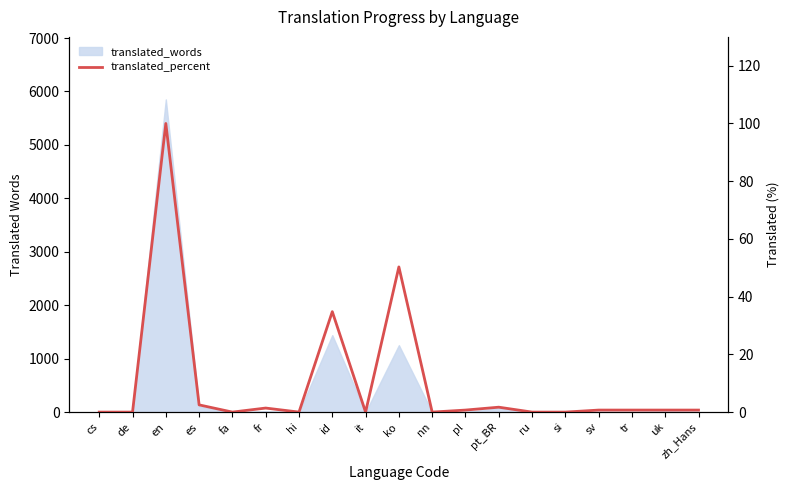

Reading right to left, list all the values displayed in this chart.

zh_Hans=0.7	uk=0.7	tr=0.7	sv=0.7	si=0.0	ru=0.0	pt_BR=1.7	pl=0.7	nn=0.0	ko=50.3	it=0.0	id=34.8	hi=0.0	fr=1.4	fa=0.0	es=2.5	en=100.0	de=0.0	cs=0.0